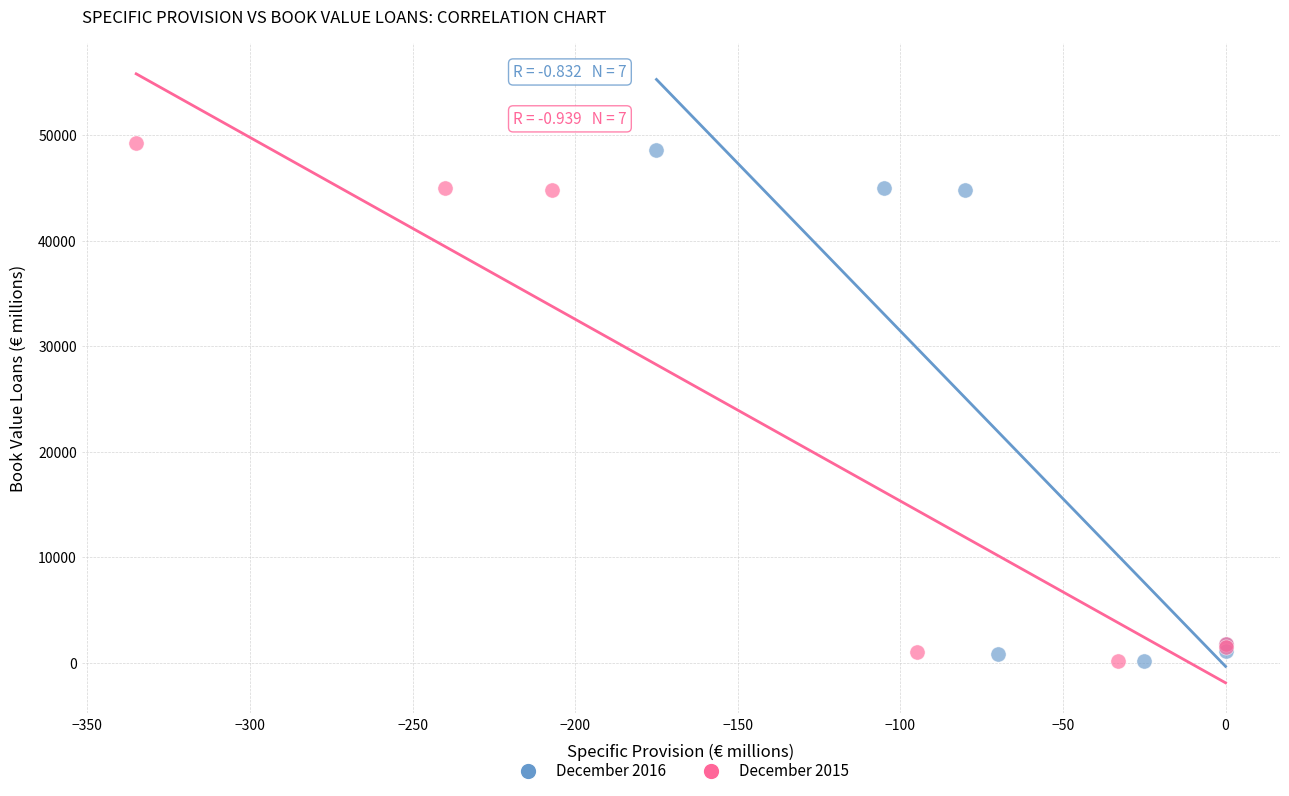

Which series has the widest spread of Y values?

December 2015